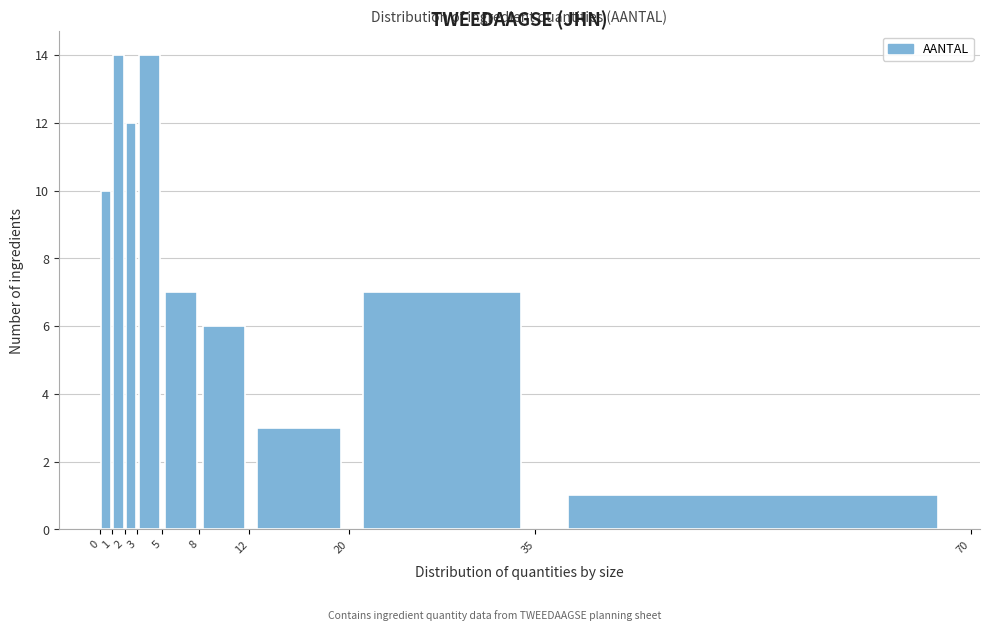

Reading left to right, transcribe this chart: for each bar, give the range it covers on the x-axis and its height. The values are not printed on the chart, so give them approximately, as read against the axis.

0 to 1: 10
1 to 2: 14
2 to 3: 12
3 to 5: 14
5 to 8: 7
8 to 12: 6
12 to 20: 3
20 to 35: 7
35 to 70: 1